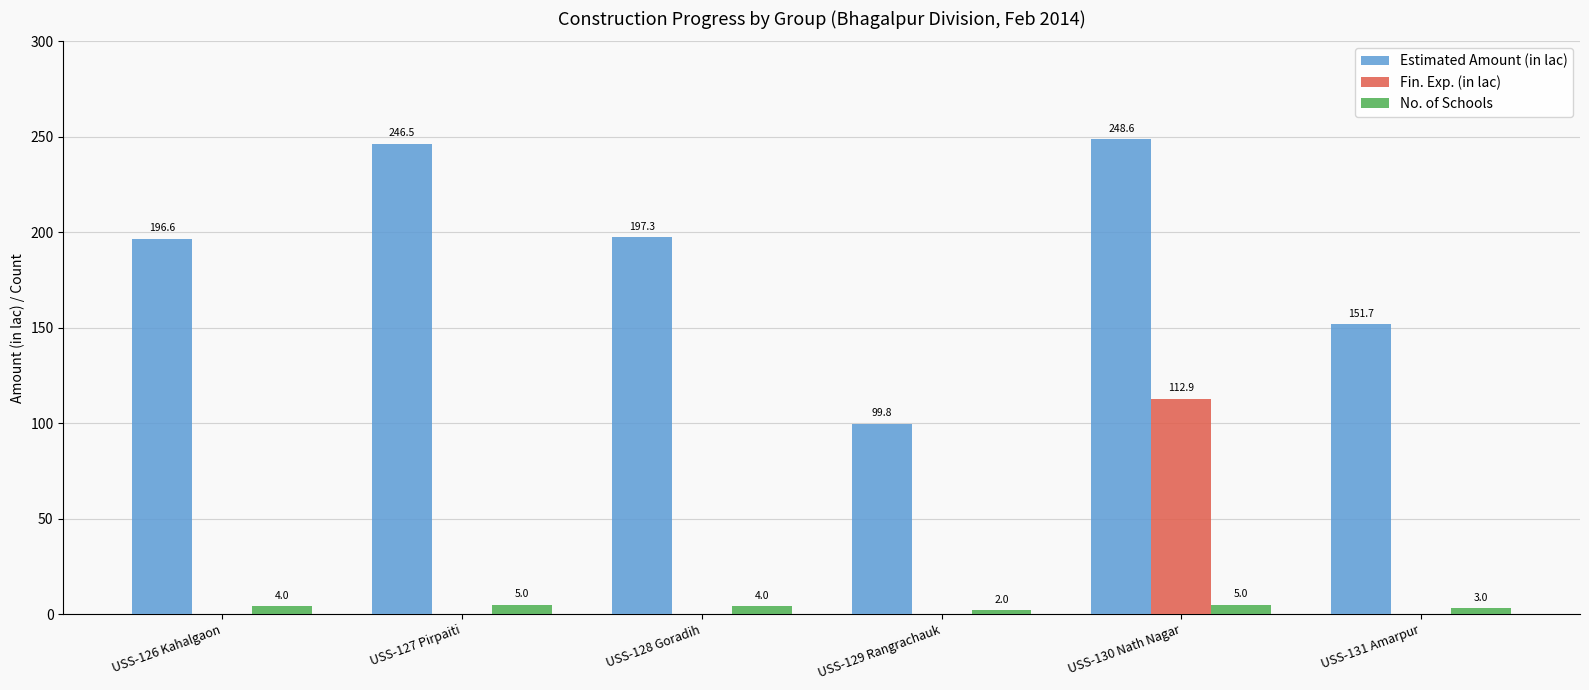

What is the sum of the No. of Schools values at USS-129 Rangrachauk and USS-126 Kahalgaon?

6.0